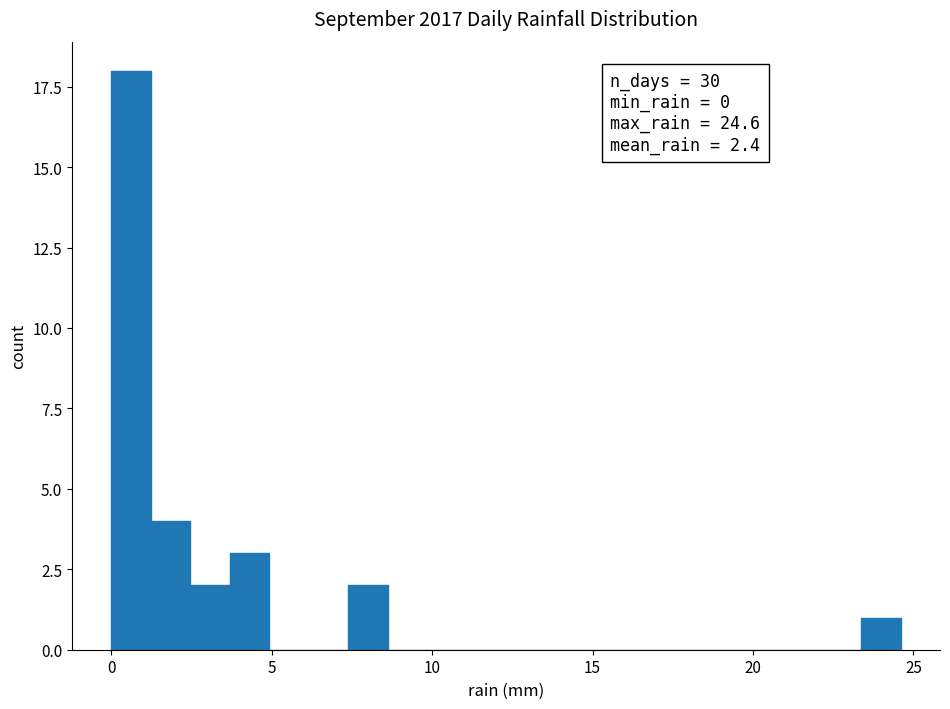

Read against the x-axis, roughly where is the centre of the tallest bar?

0.5